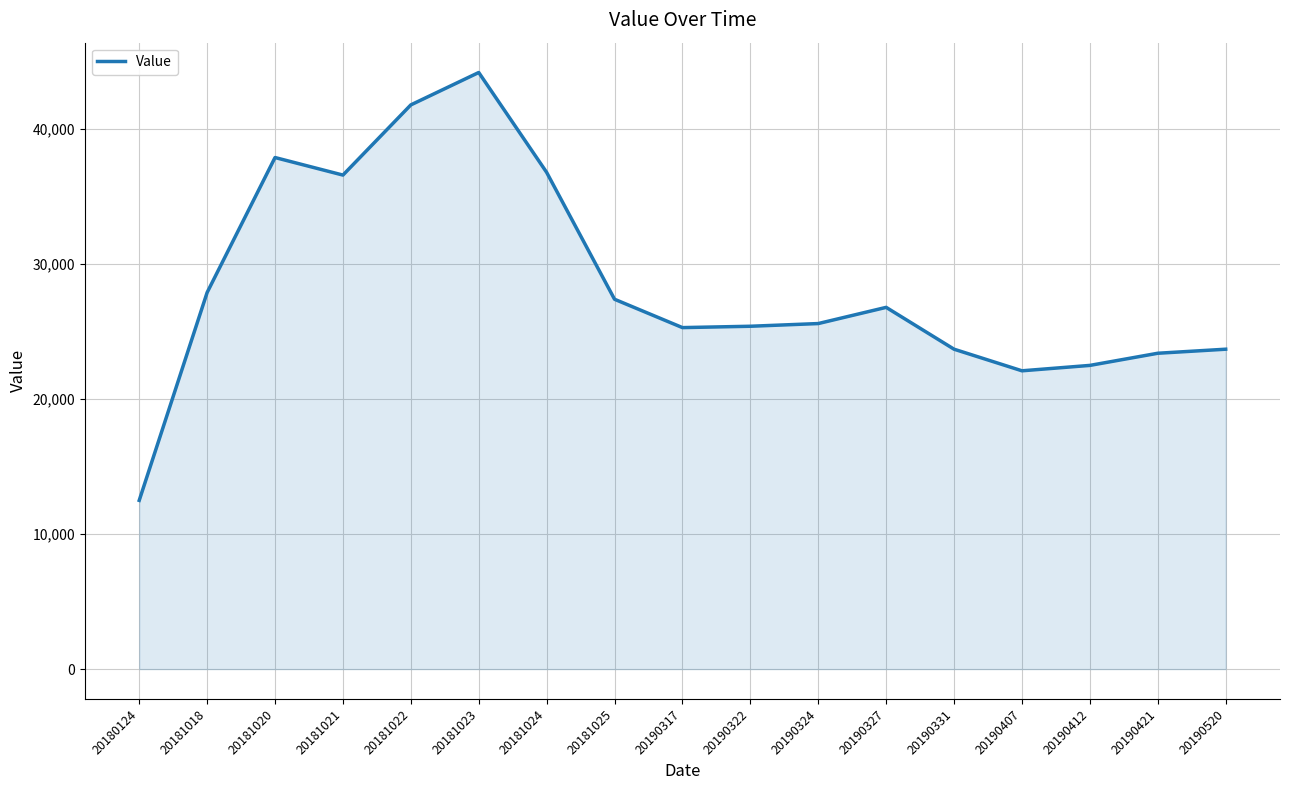

What is the approximate value at 20190421, to the nearest 10?

23400